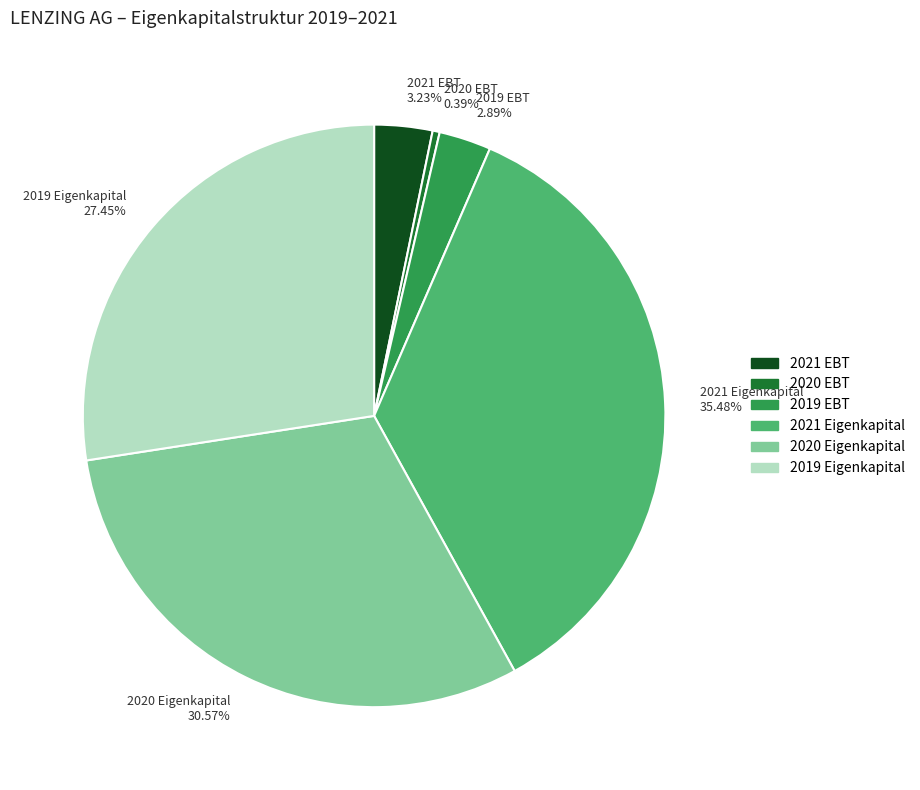

Which category has the smallest portion of the pie?

2020 EBT 0.39%